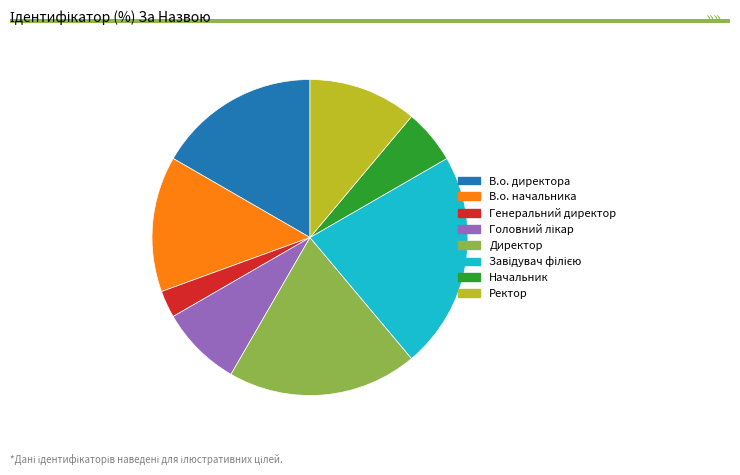

Approximately how many times larger is the value at Начальник compared to Генеральний директор?

2.0